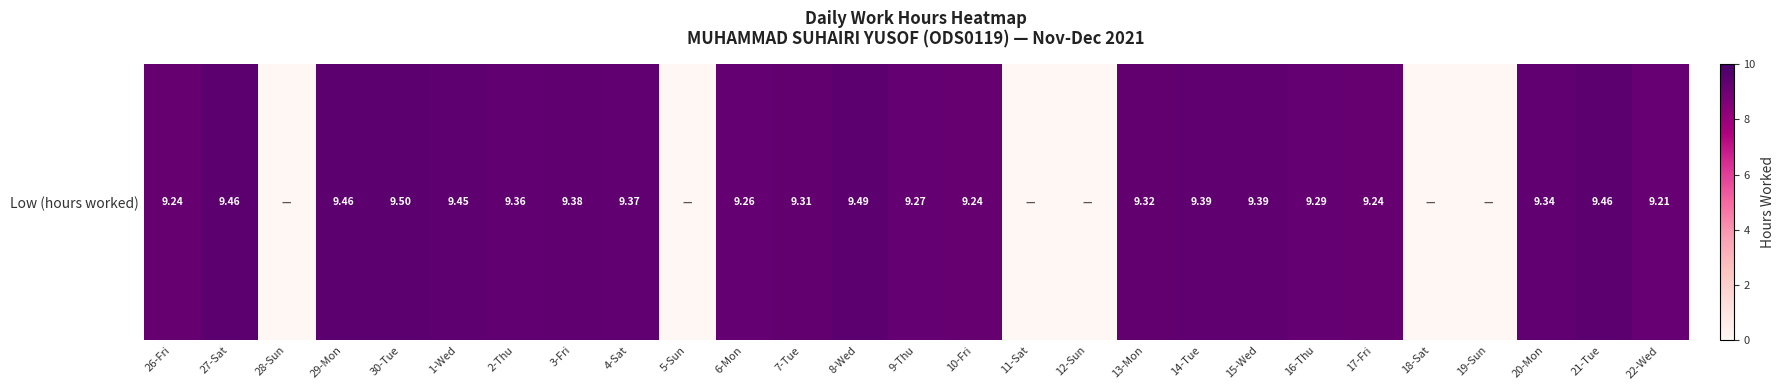

Between 10-Fri and 27-Sat, which is larger?

27-Sat